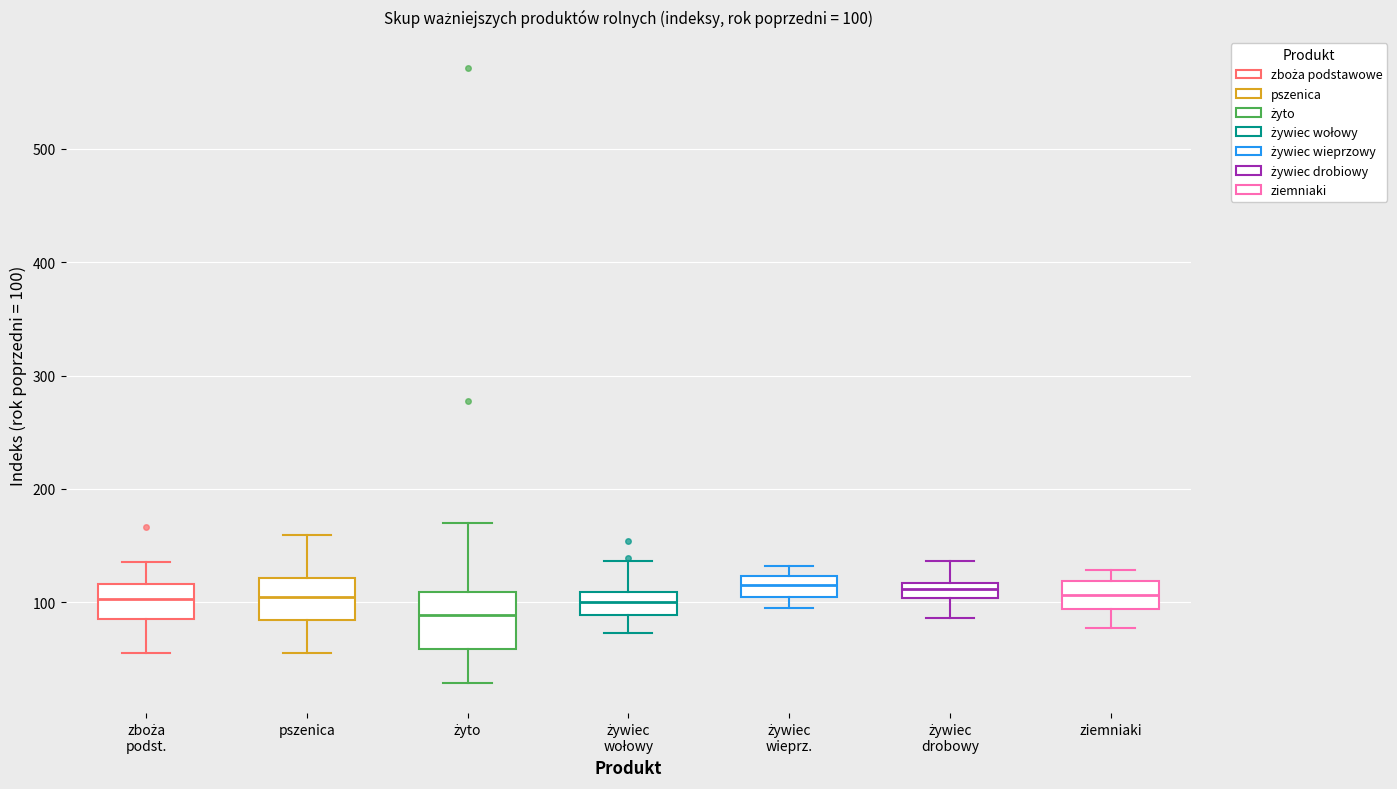

Which box's median line is the lowest?

żyto